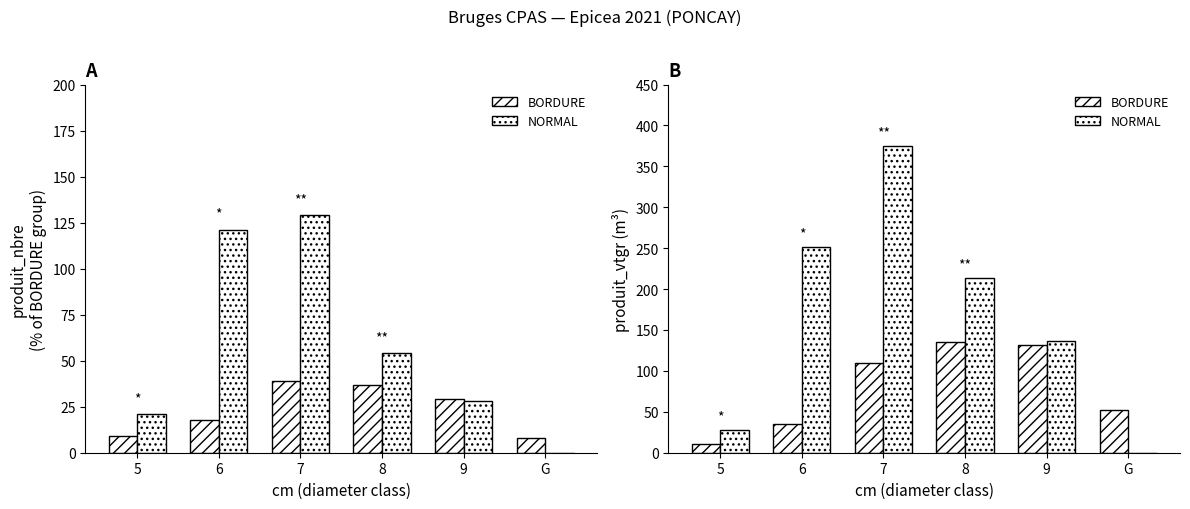

At G, list the series in order from smallest to largest.

NORMAL, BORDURE